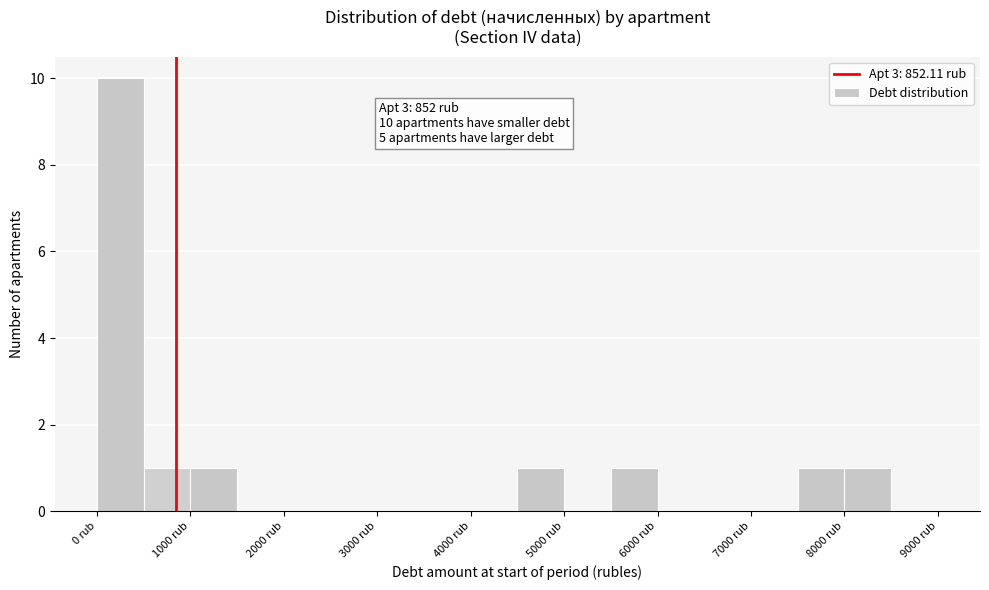

Over which range of the x-axis is the bar tallest?

0 to 500